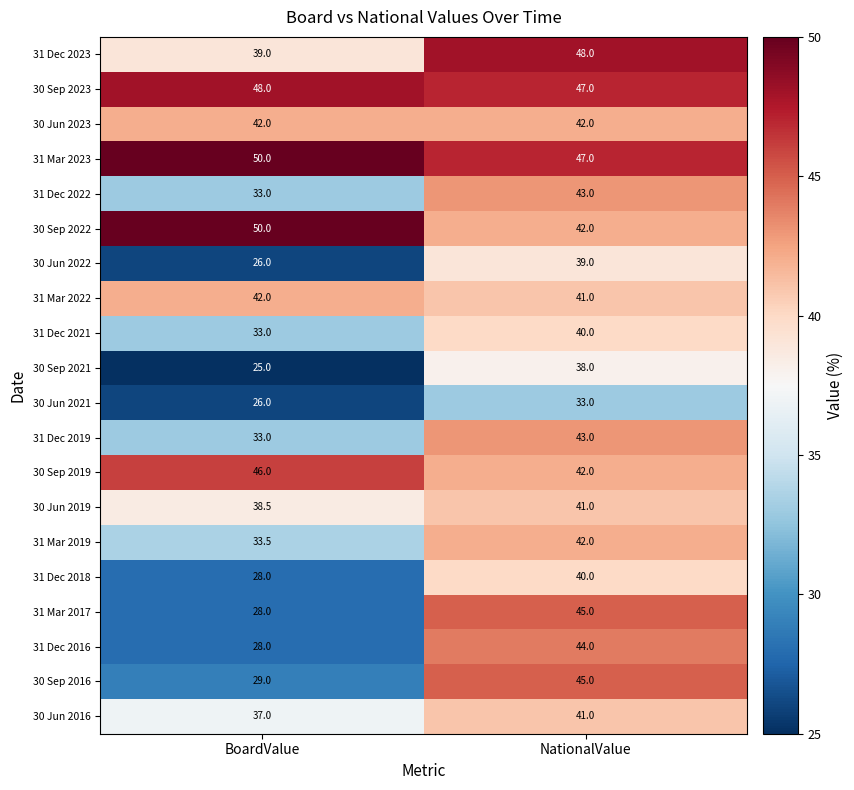

At how many categories does at least one series exceed 26?

2